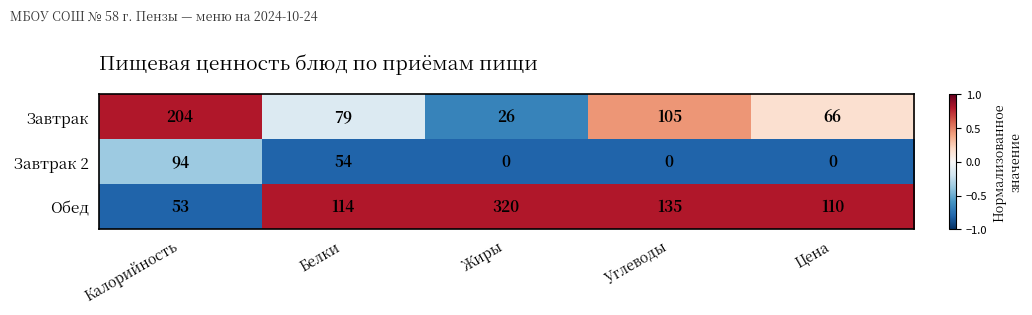

What is the difference between the Завтрак values at Углеводы and Белки?

26